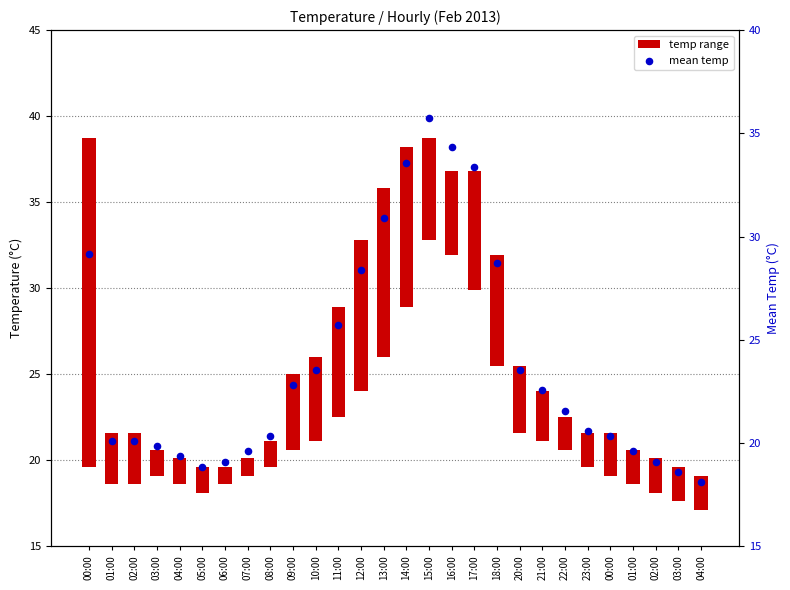

Which series reaches the minimum Y coordinate?

temp range